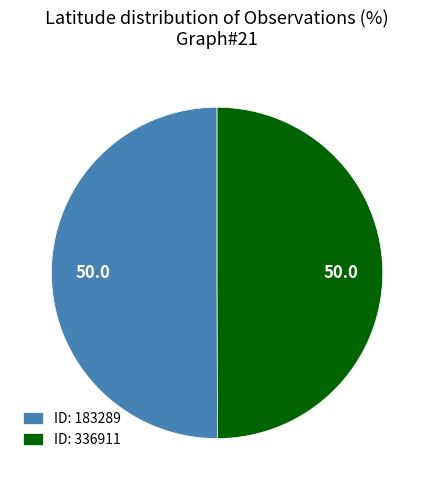

How many segments does this pie chart have?

2